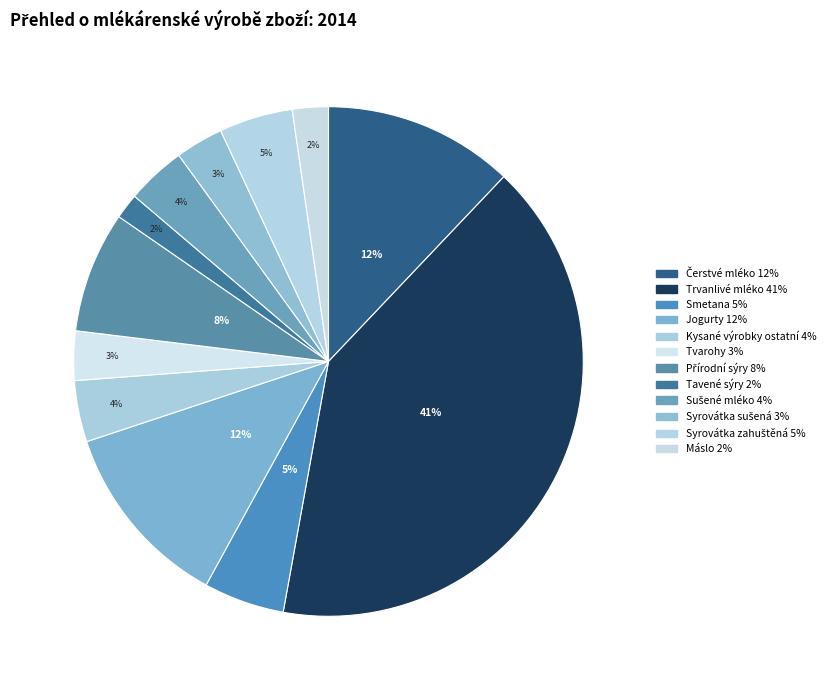

Rank the categories by value from lowest to highest.

Tavené sýry, Máslo, Syrovátka sušená, Tvarohy, Sušené mléko, Kysané výrobky ostatní, Syrovátka zahuštěná, Smetana, Přírodní sýry, Jogurty, Čerstvé mléko, Trvanlivé mléko